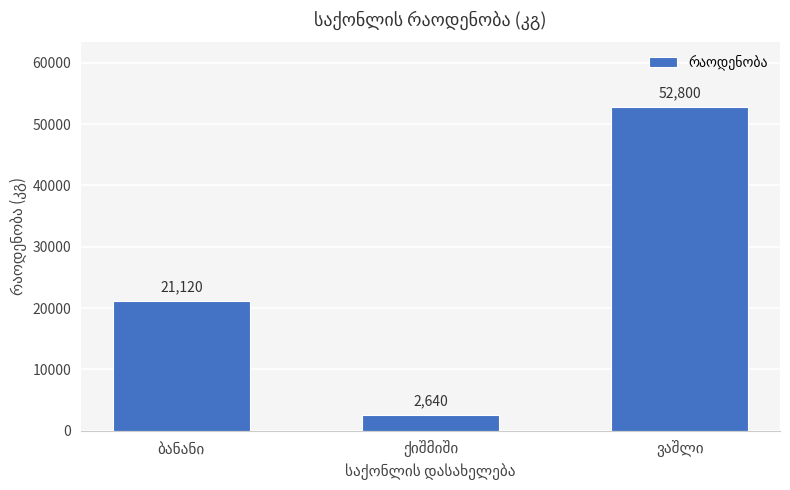

What is the sum of all values?

76560